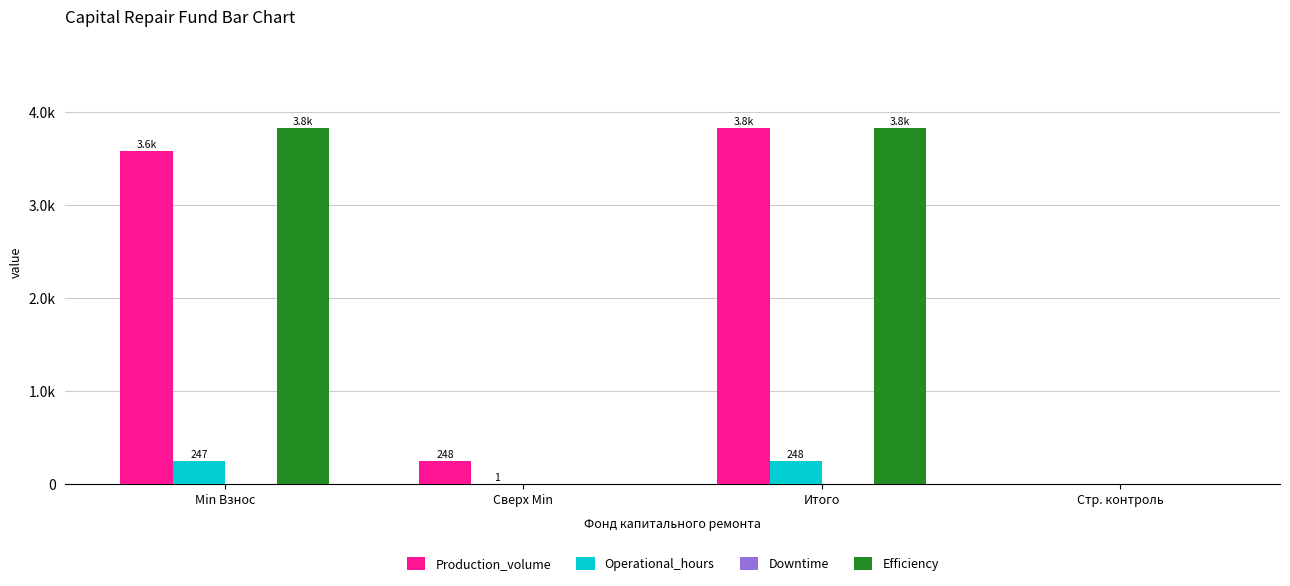

At which label does Production_volume reach its minimum?

Стр. контроль